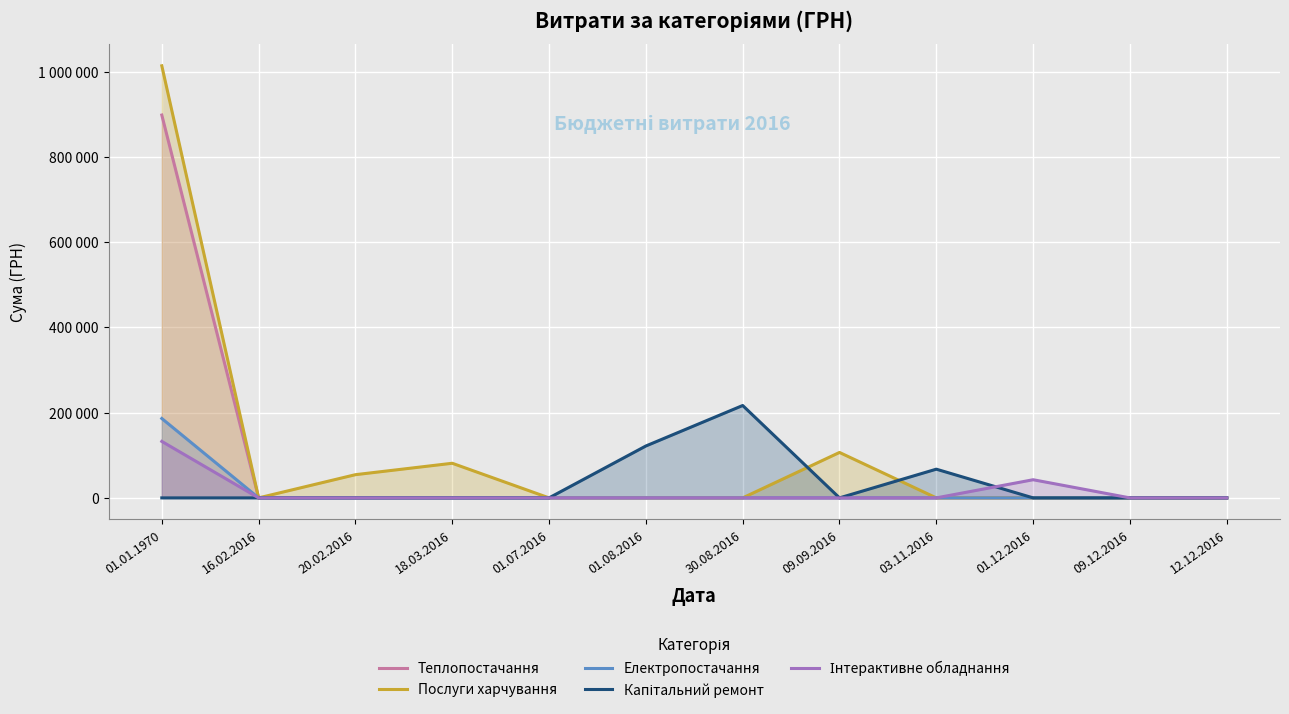

True or false: Електропостачання has a value of 0.0 at 03.11.2016.

True